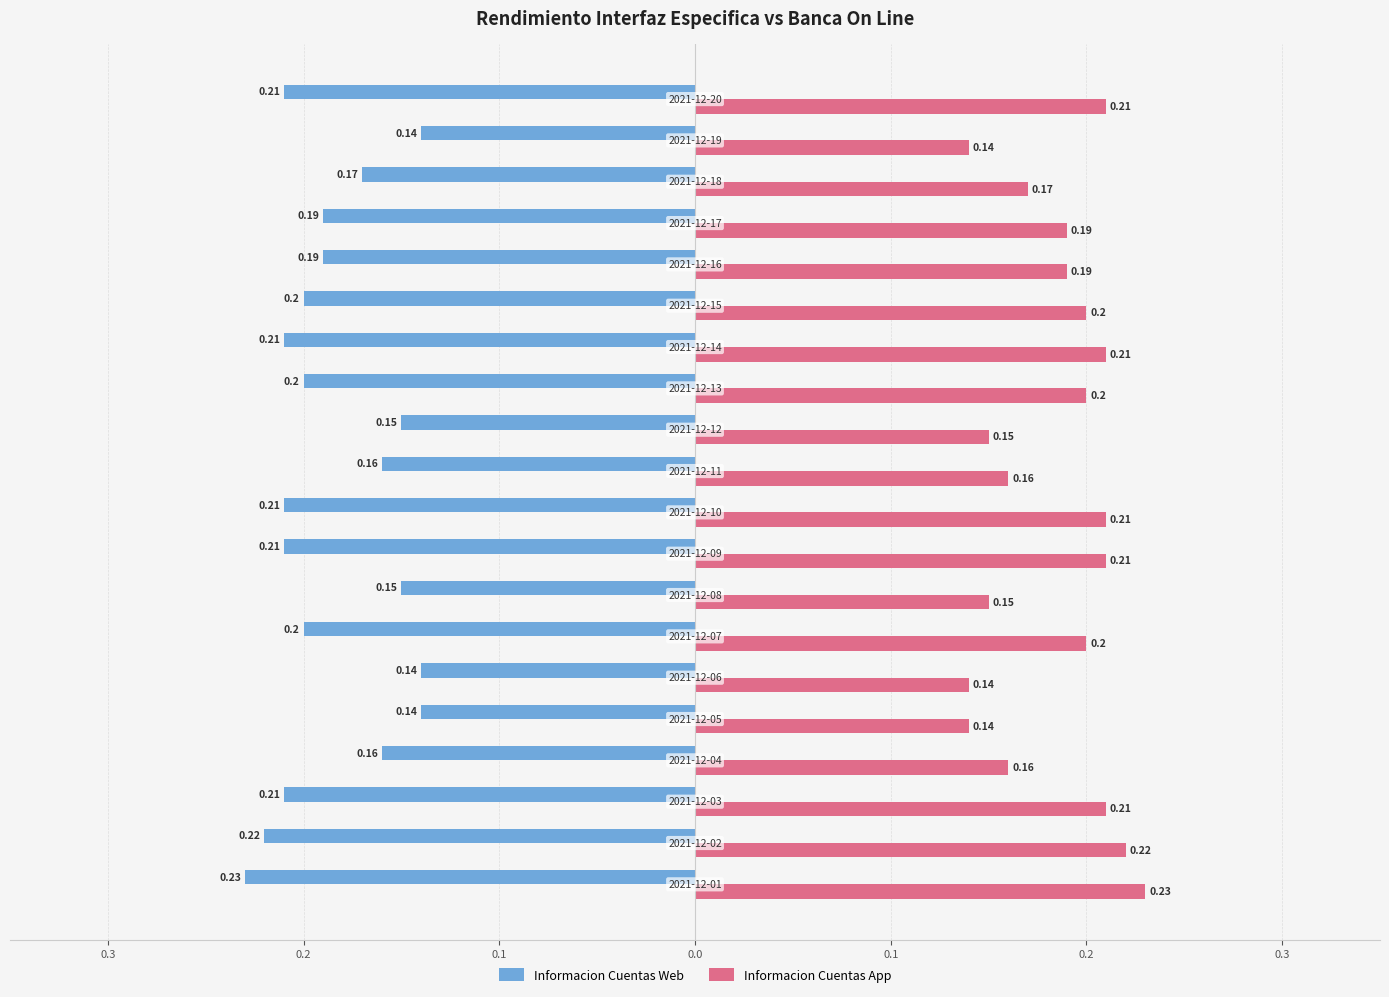

Which series has the largest total across all categories?

Informacion Cuentas App